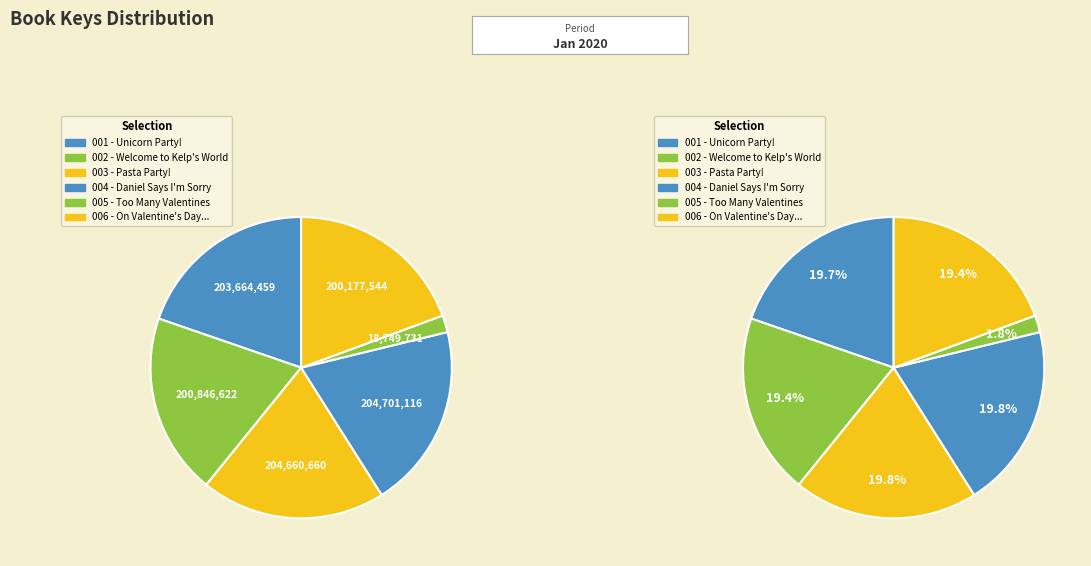

To the nearest percent, what is the combined percentage of Unicorn Party! and Too Many Valentines?

22%